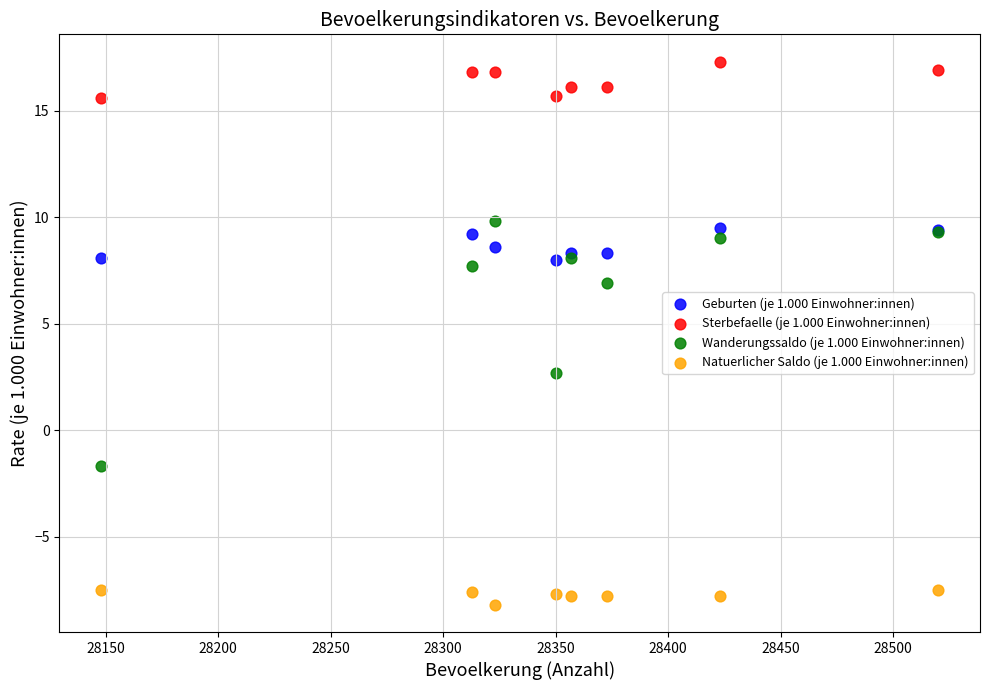

In the Wanderungssaldo (je 1.000 Einwohner:innen) series, what Y value is closest to 4?

2.7